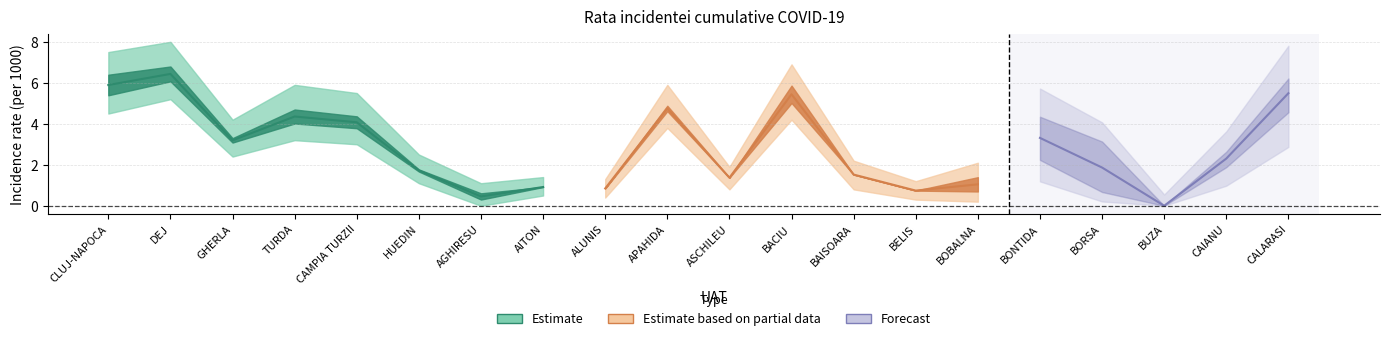

What position from the left is APAHIDA?

10